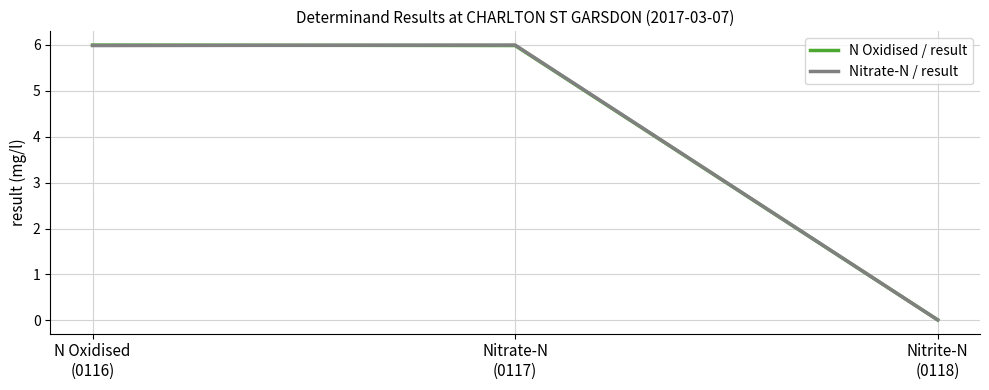

What is the highest value of the Nitrate-N / result series?

6.0